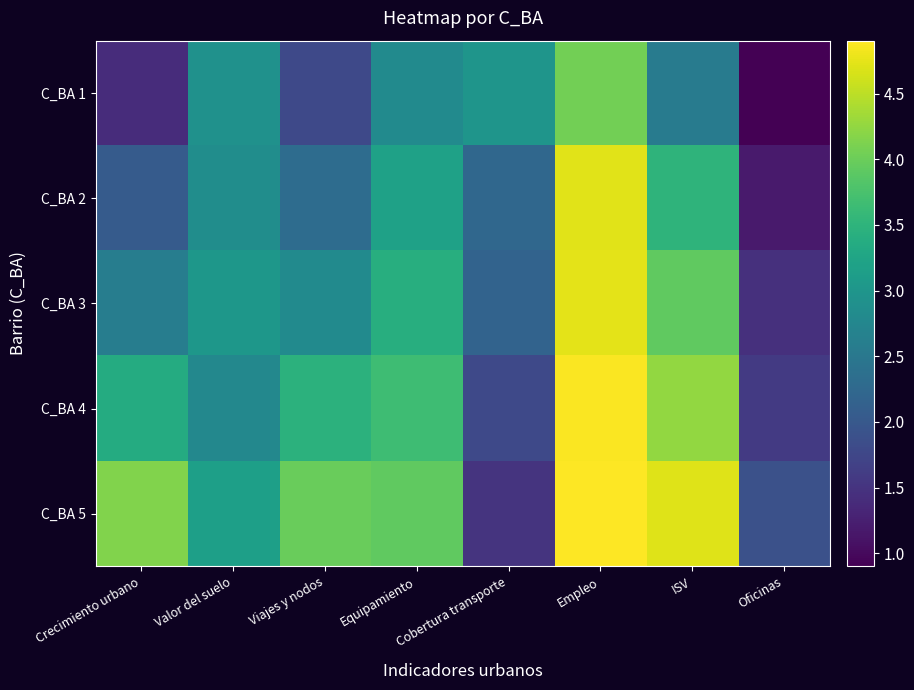

At which category is the sum across all series the highest?

Empleo